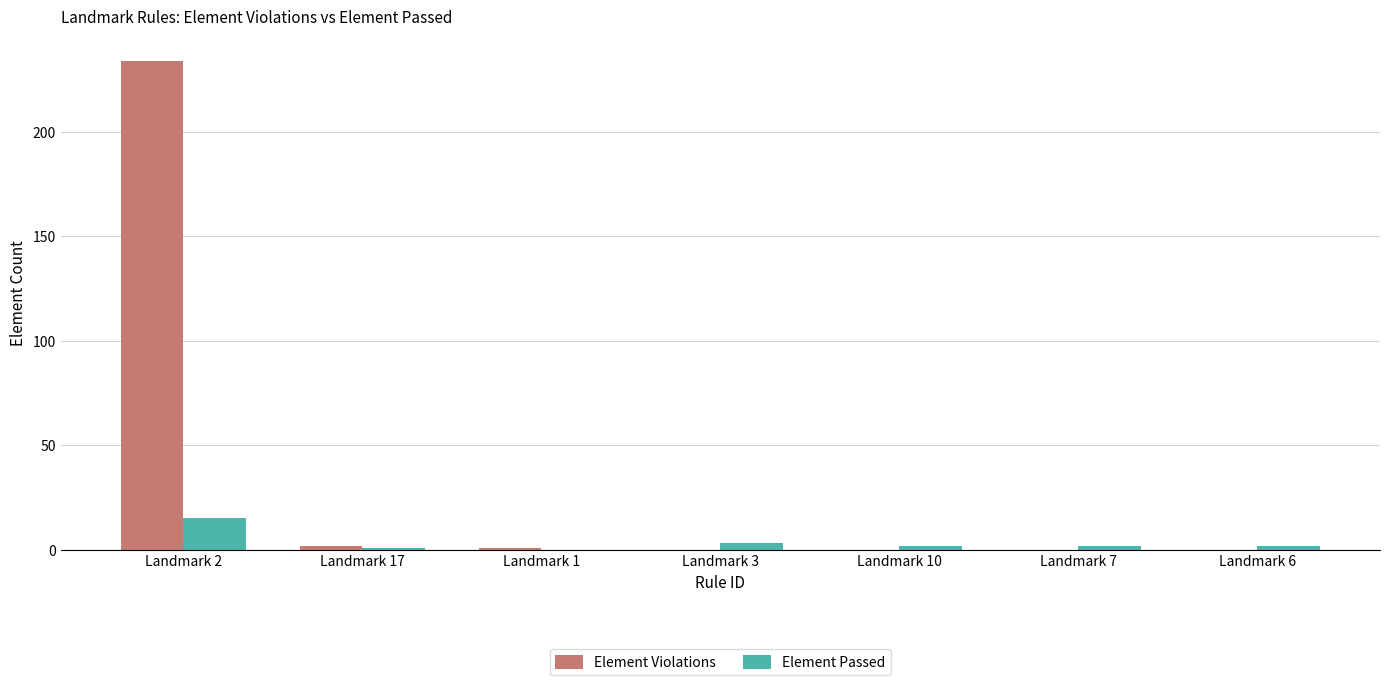

Between Landmark 2 and Landmark 3, which series saw the biggest shift?

Element Violations